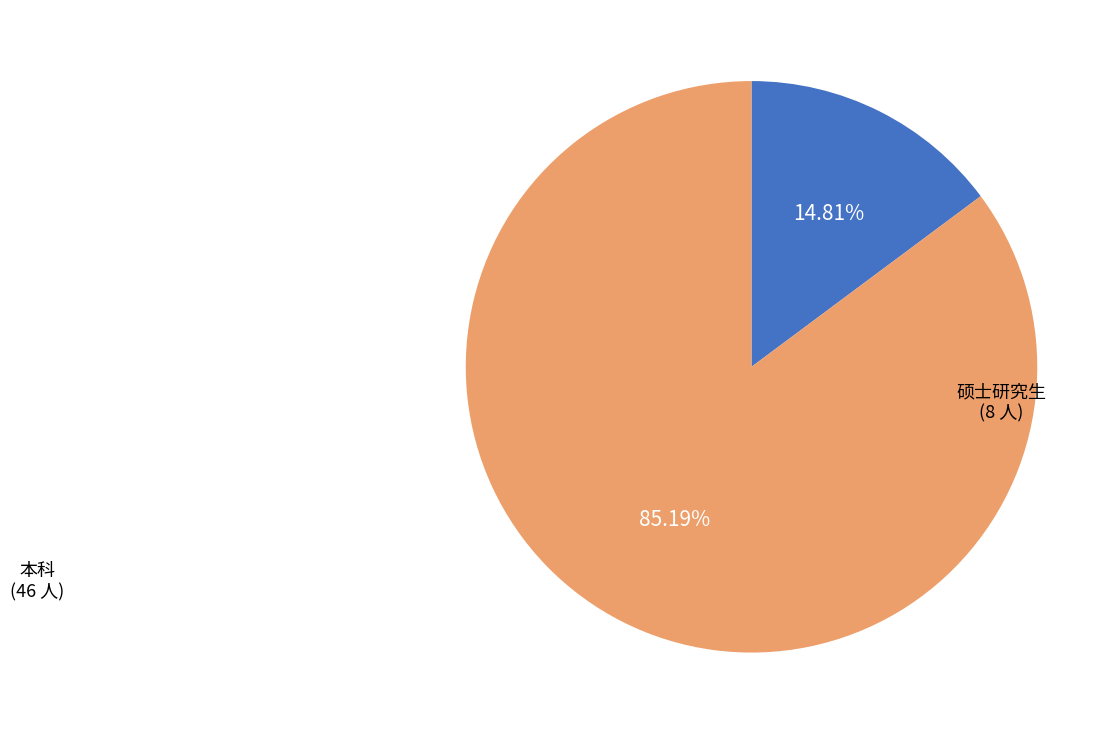

Is there any slice that represents more than half of the pie?

Yes